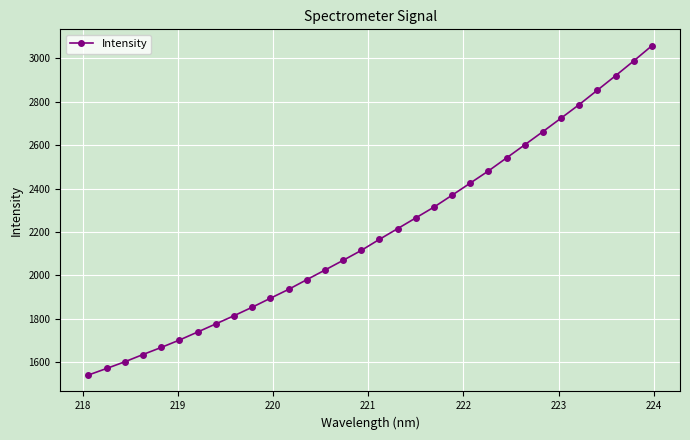

What is the average value?

2196.9